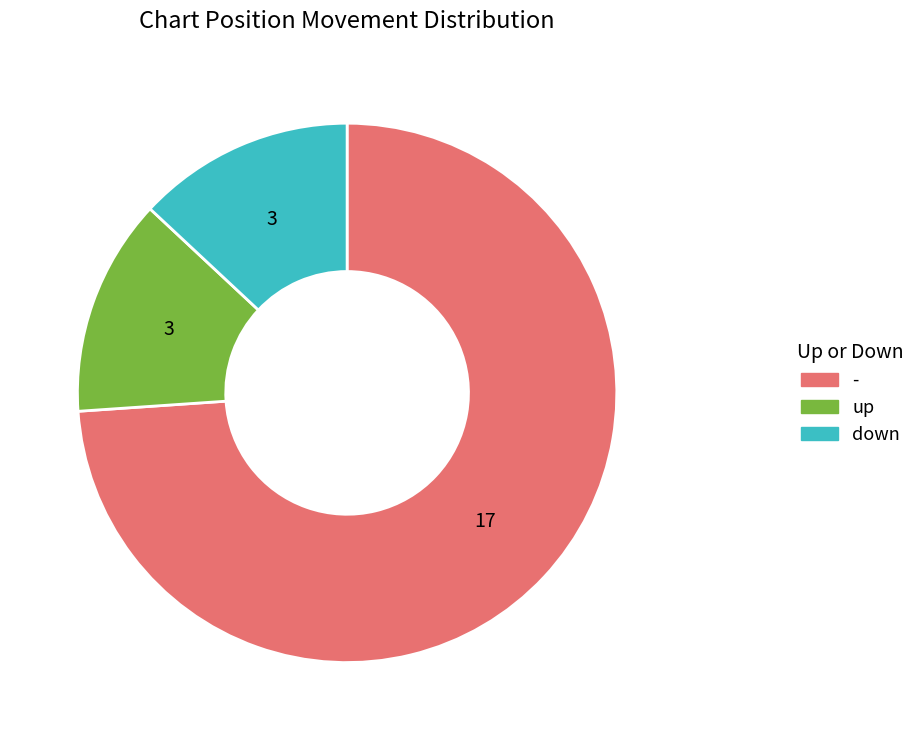

Do down and - together represent more than half of the pie?

Yes